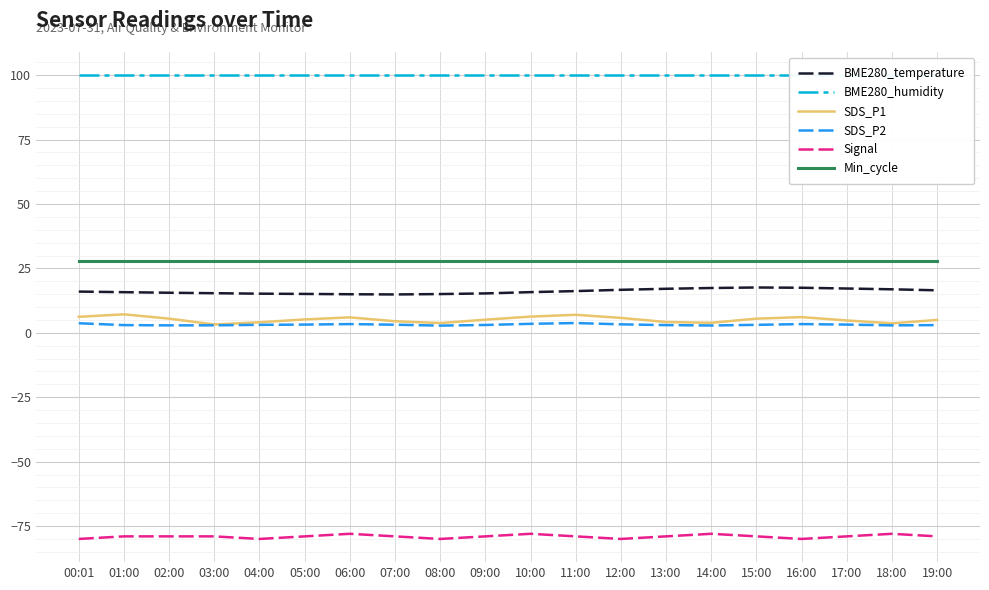

True or false: BME280_humidity and BME280_temperature intersect in this chart.

False